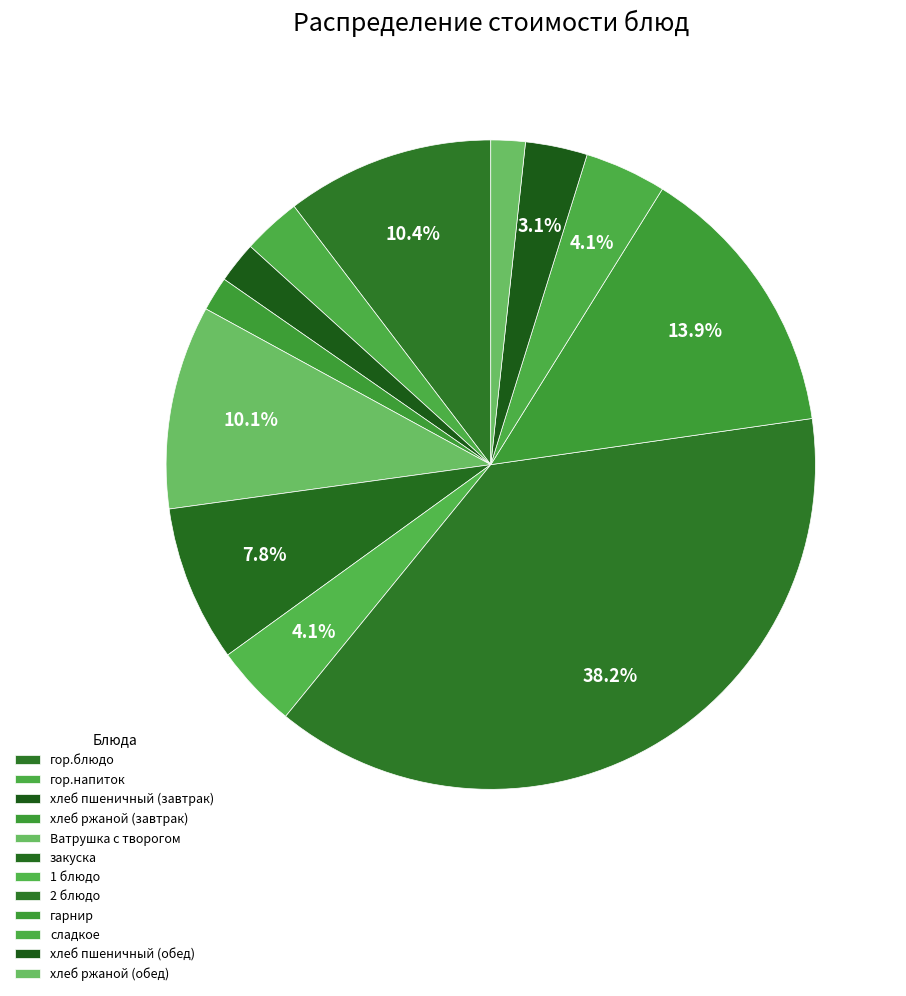

To the nearest percent, what is the difference between the largest and smallest slice percentages?

36%